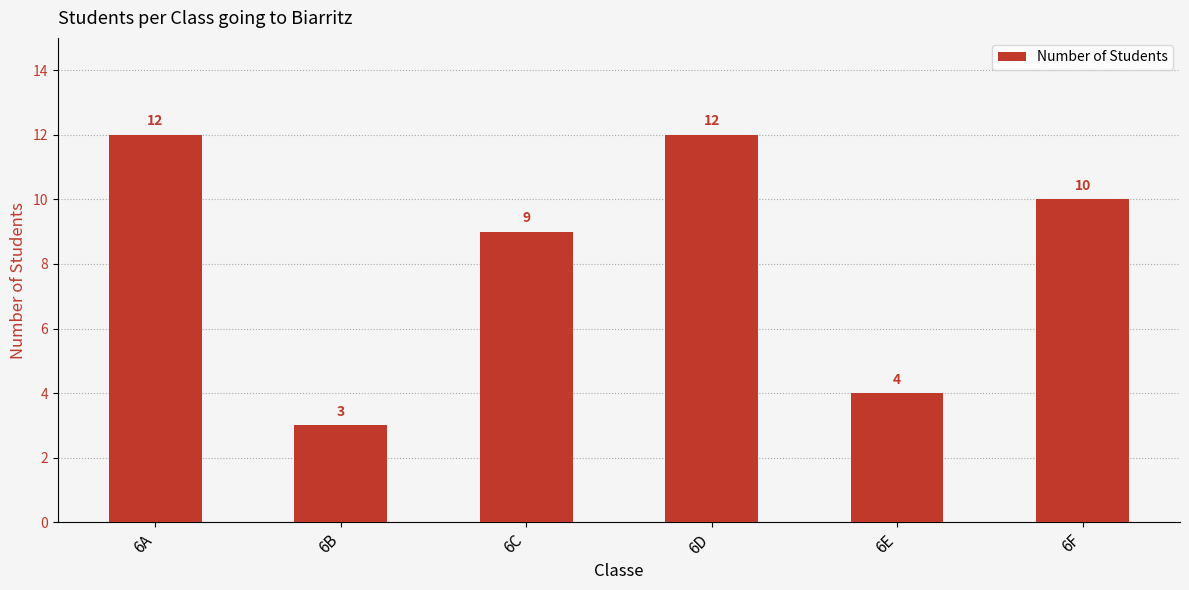

What is the difference between the values at 6F and 6D?

2